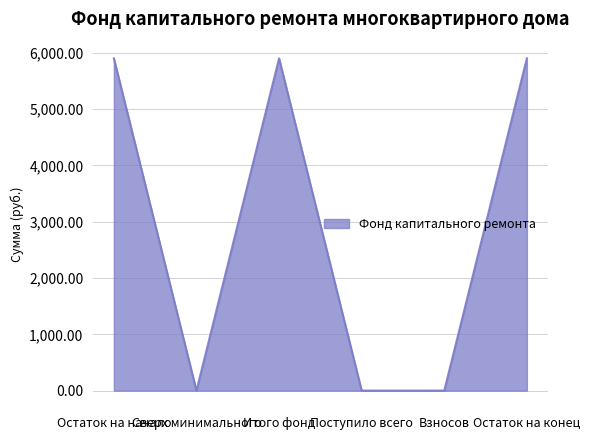

How many lines are shown in the chart?

1